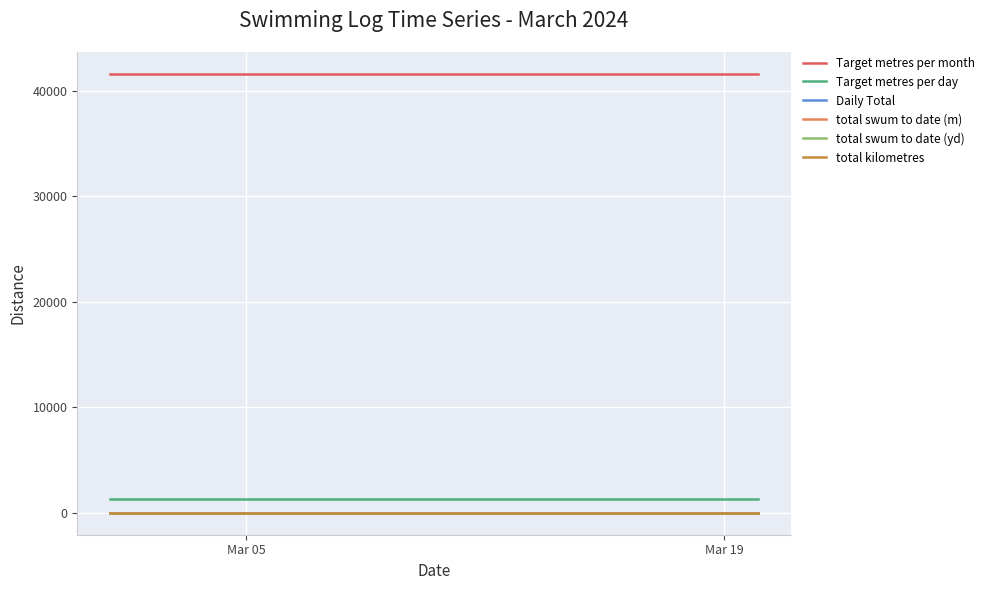

True or false: Daily Total and total swum to date (yd) intersect in this chart.

False